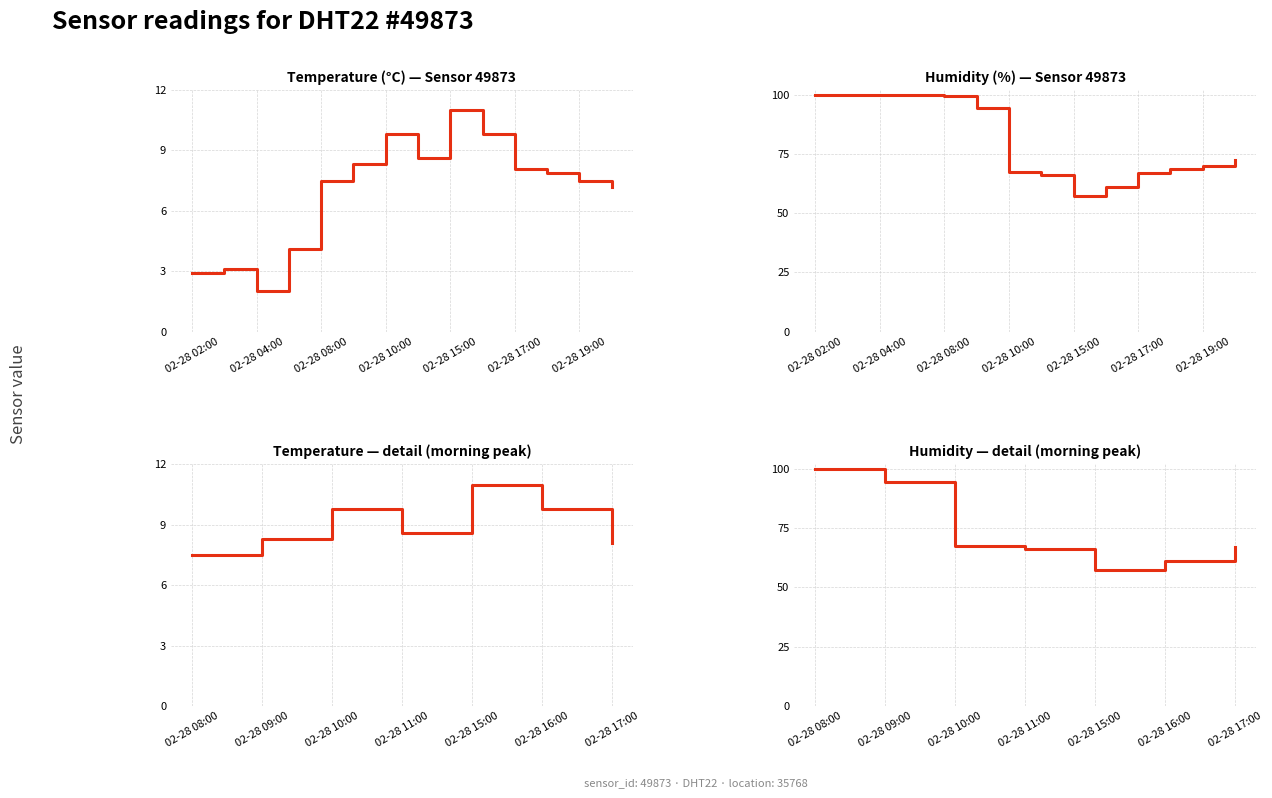

Where is Temperature (°C) nearest to the value 9?

02-28 11:00